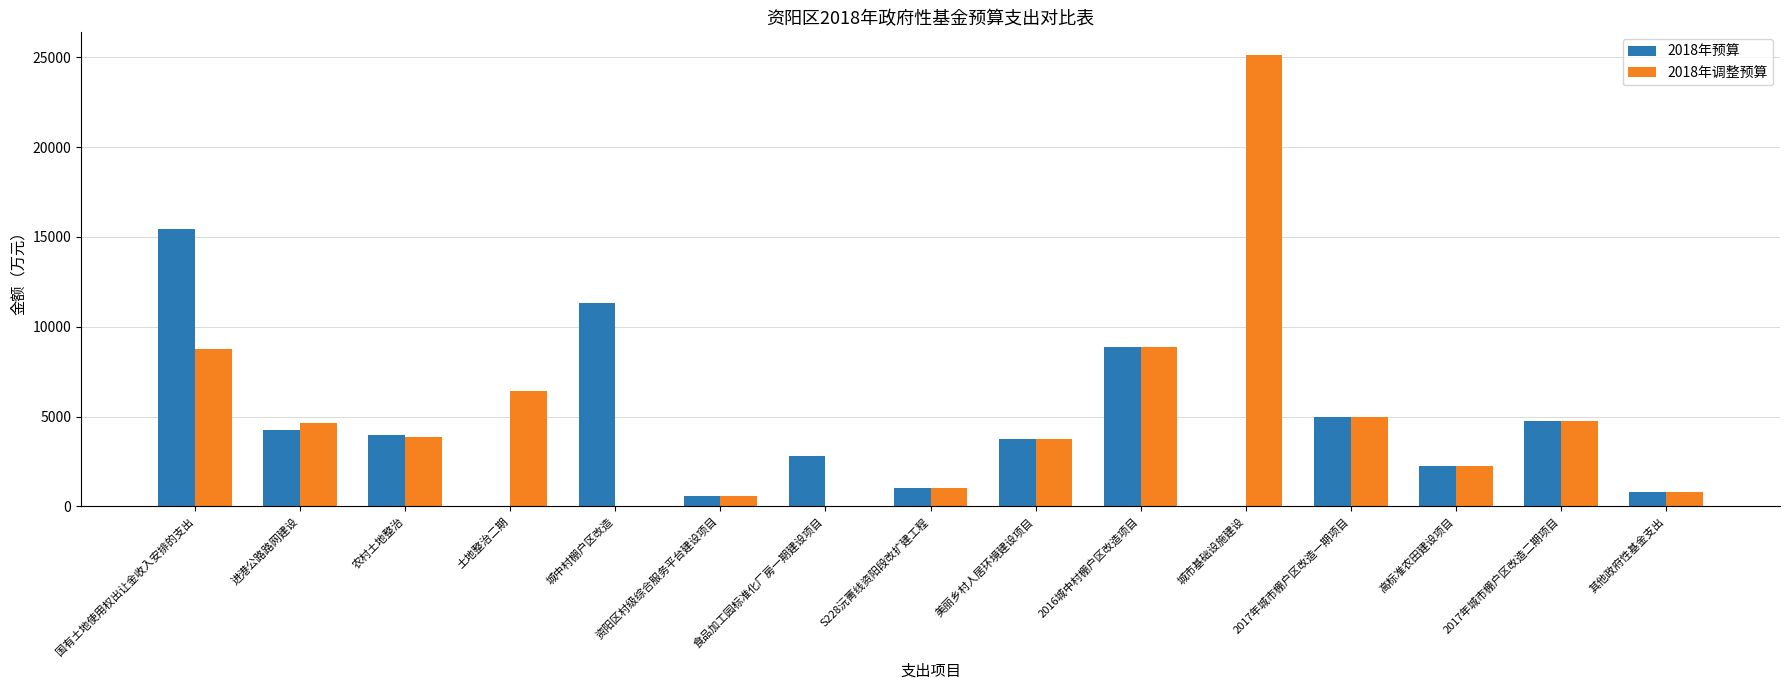

Which category has the highest value across all series?

城市基础设施建设